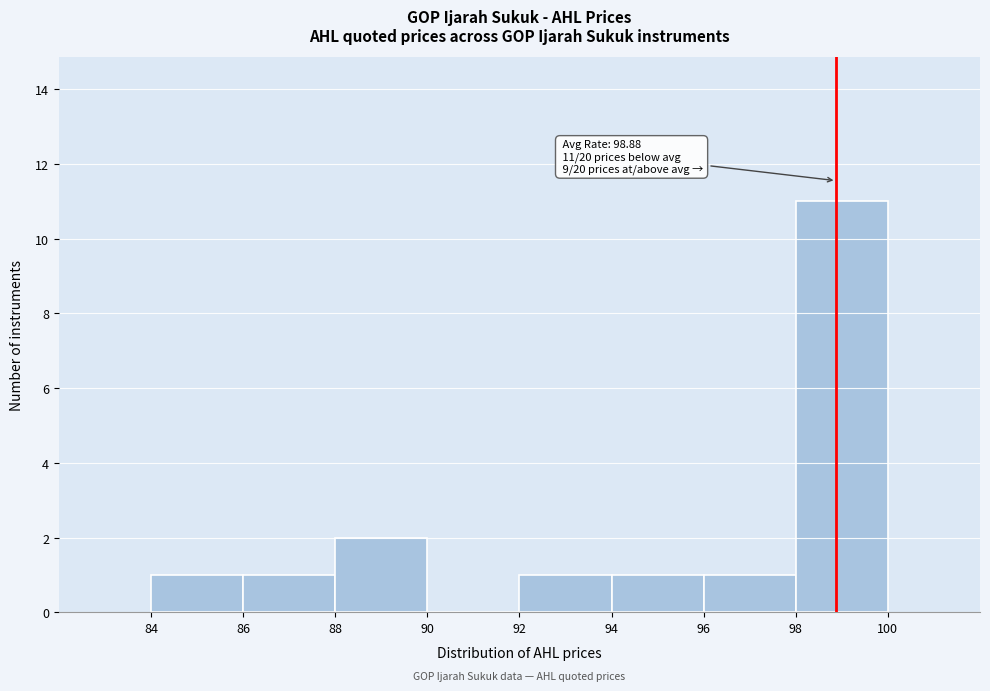

Over which range of the x-axis is the bar tallest?

98 to 100